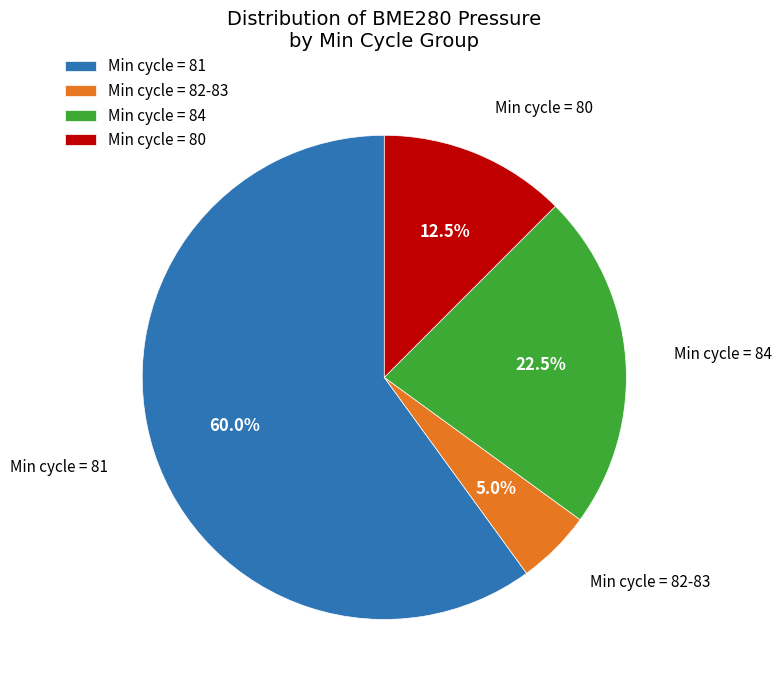

Combined, what portion of the pie is Min cycle = 80 and Min cycle = 81?

72.5%